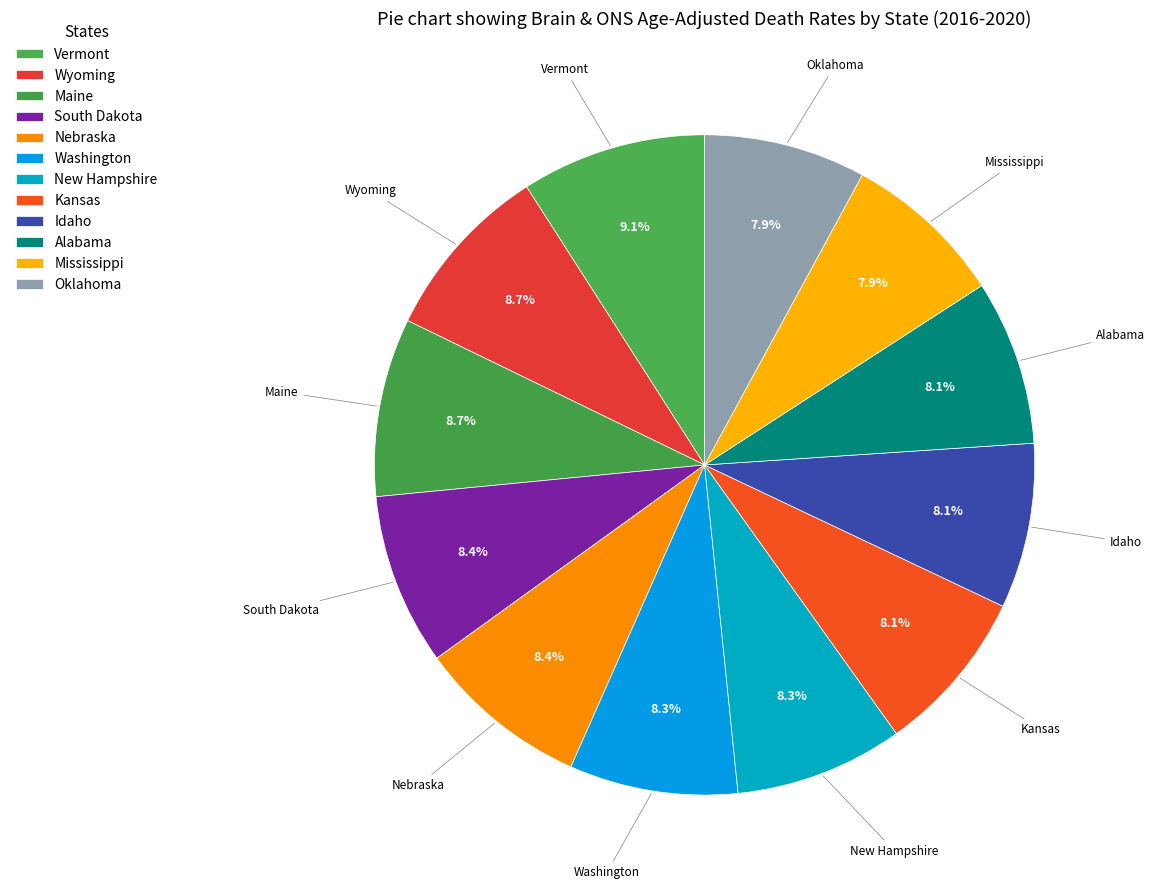

How many segments does this pie chart have?

12